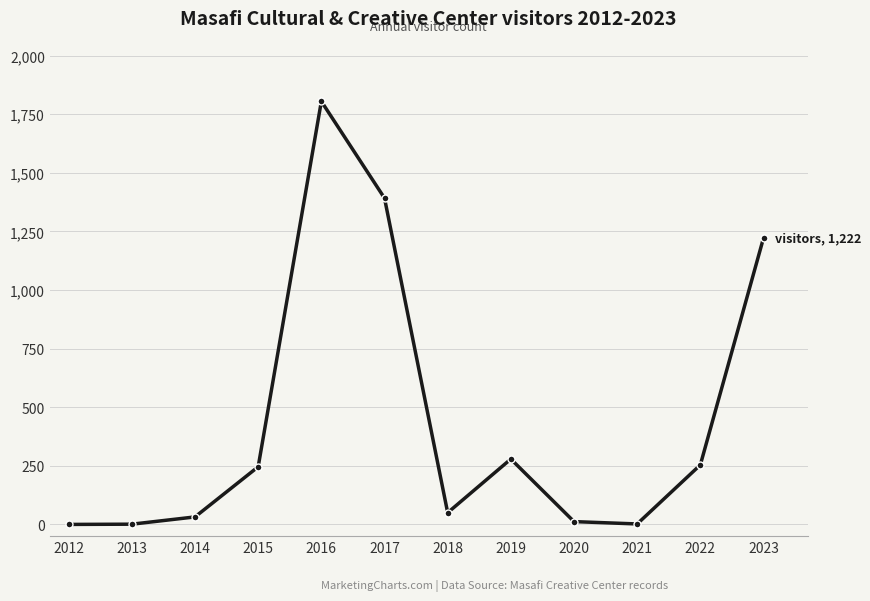

What is the change in value from 2012 to 2022?

+254